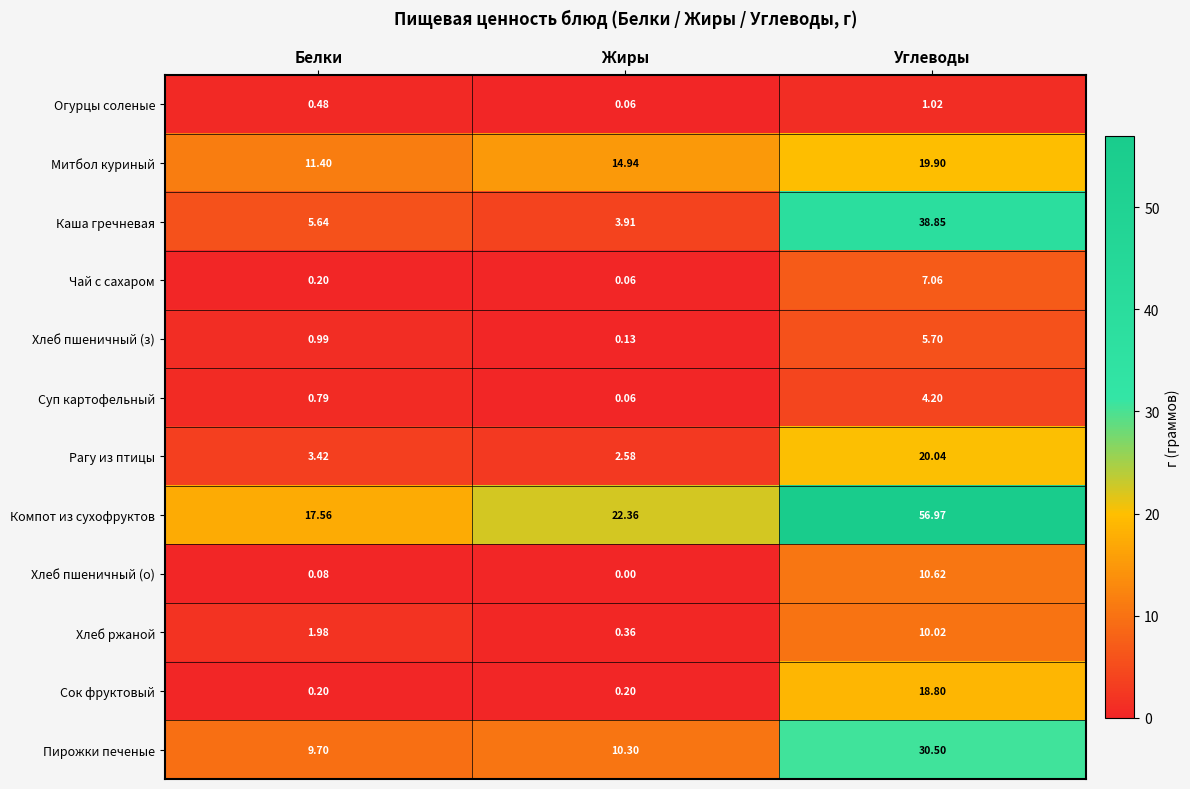

Where is Огурцы соленые nearest to the value 0?

Жиры